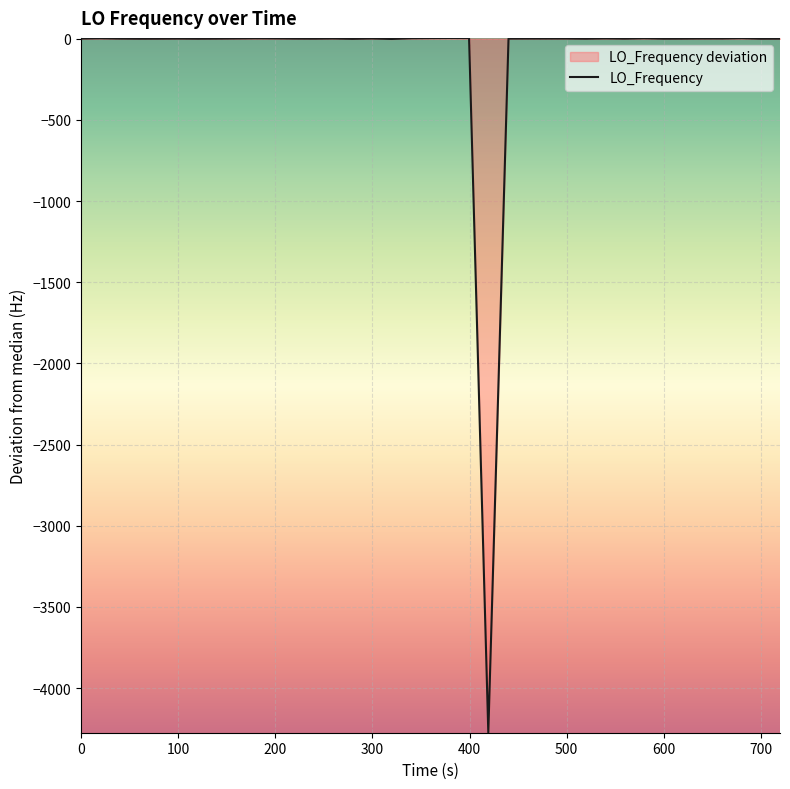

How many lines are shown in the chart?

1